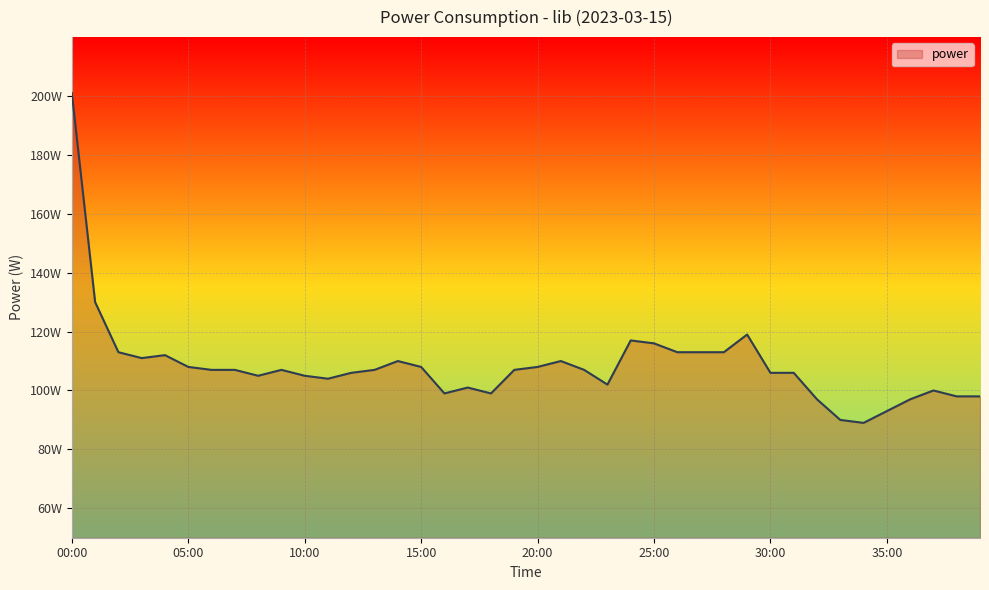

What is the value of the 34th point from the left?

90